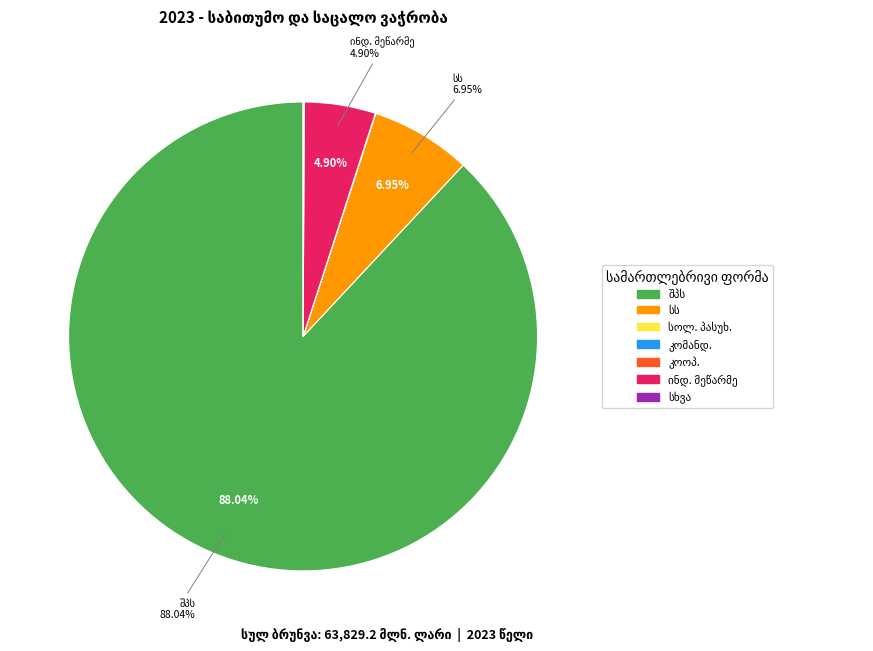

Is there a majority slice in this chart?

Yes